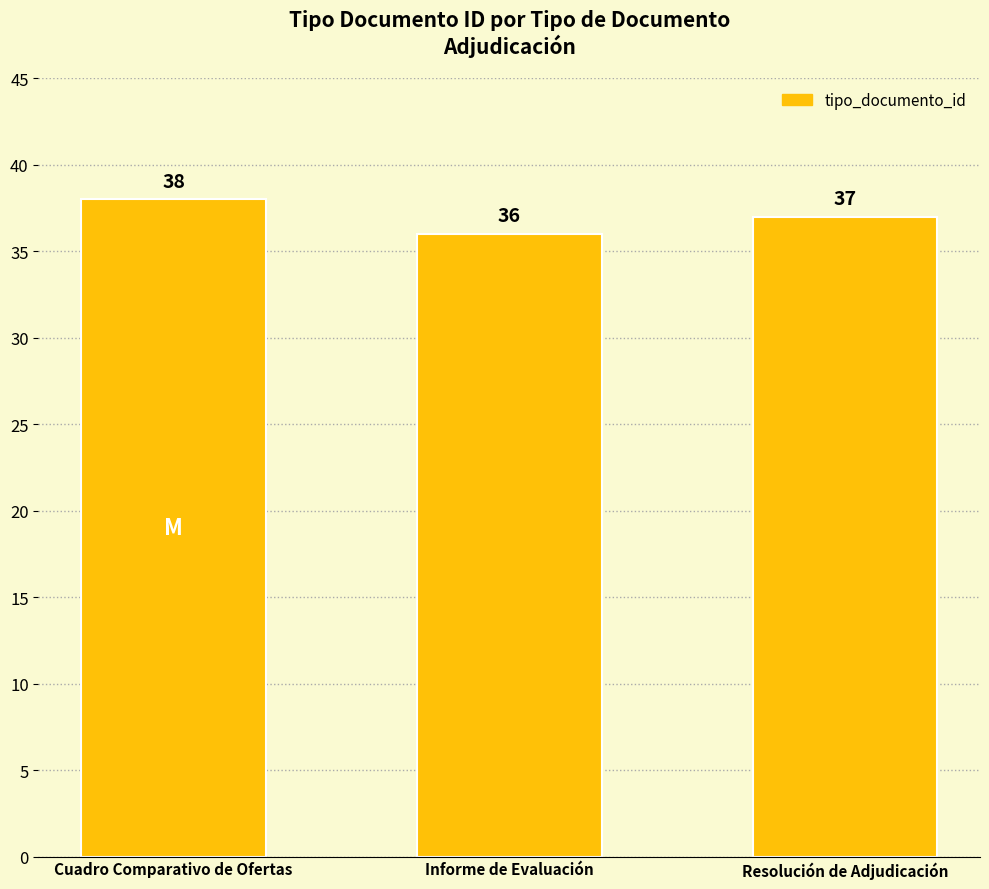

What position from the left is Cuadro Comparativo de Ofertas?

1